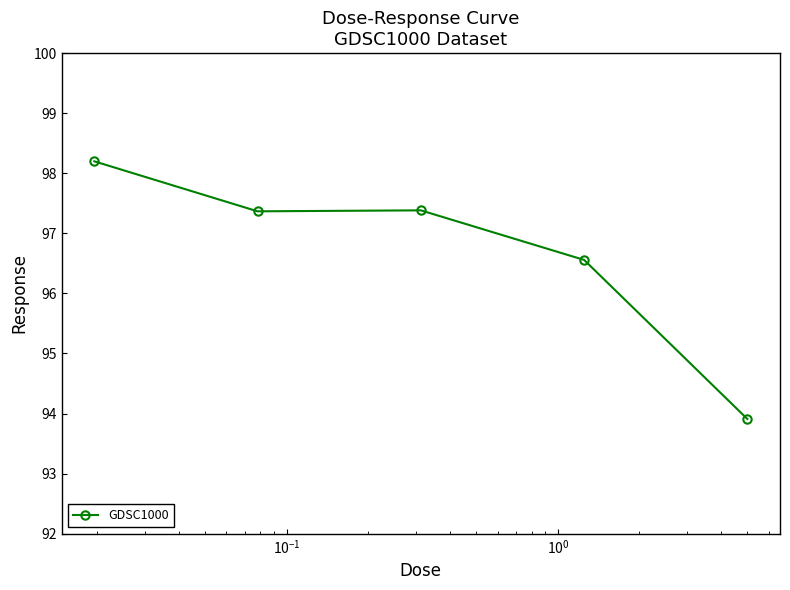

What is the difference between the maximum and minimum values?

4.3